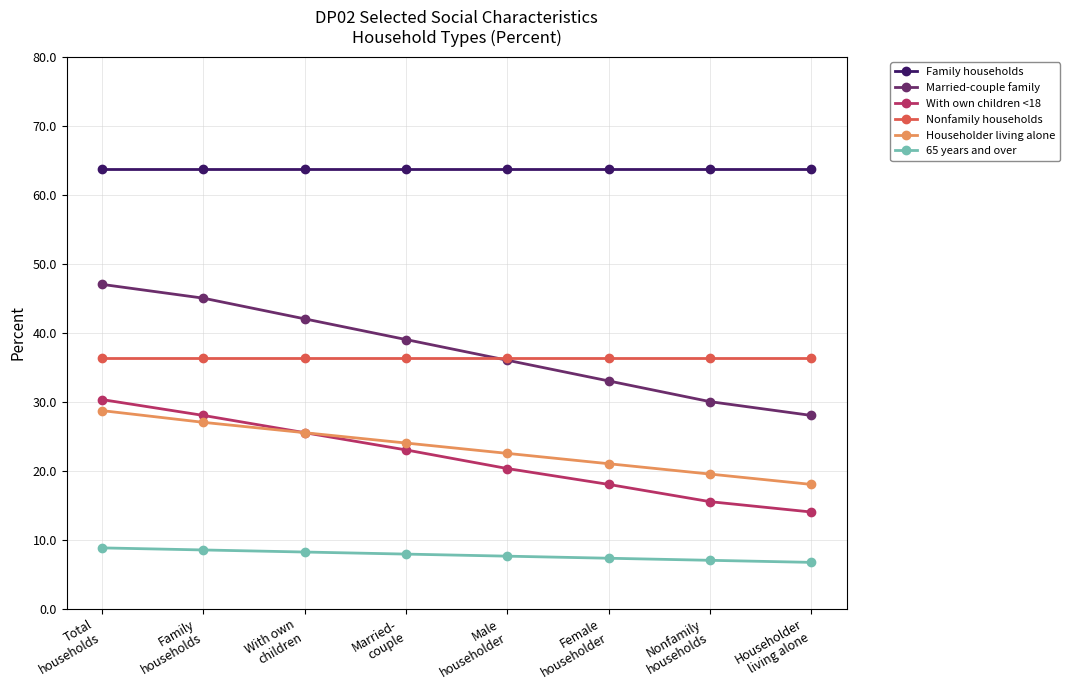

True or false: 65 years and over and Family households cross at least once.

False